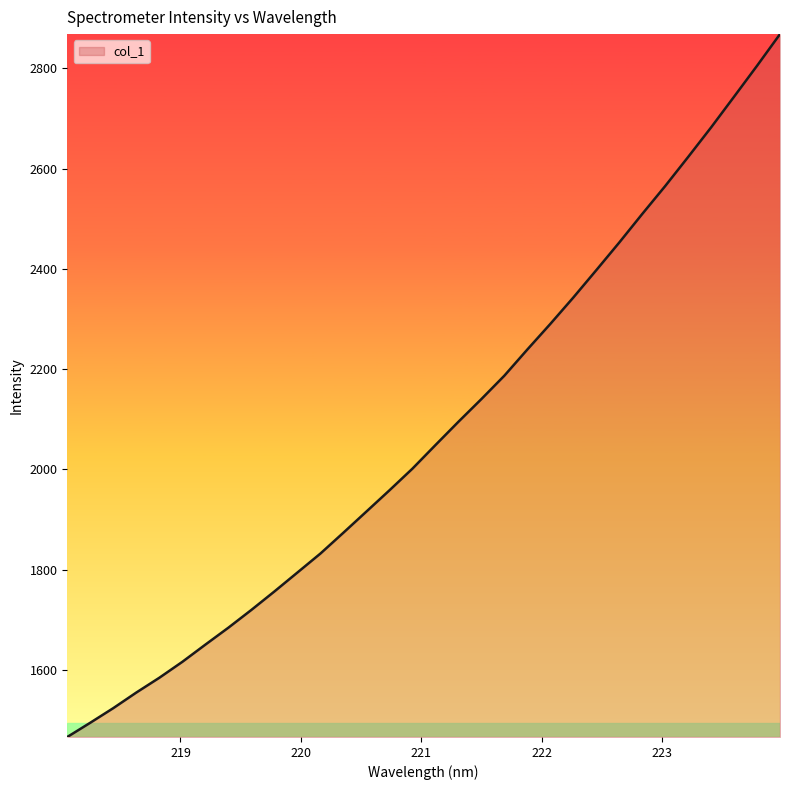

What is the minimum value shown in the chart?

1466.5